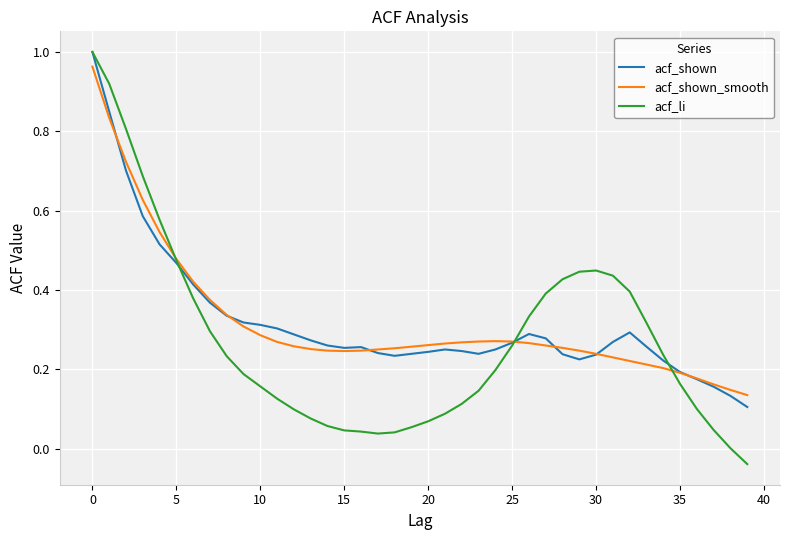

Which series has the widest spread of values?

acf_li